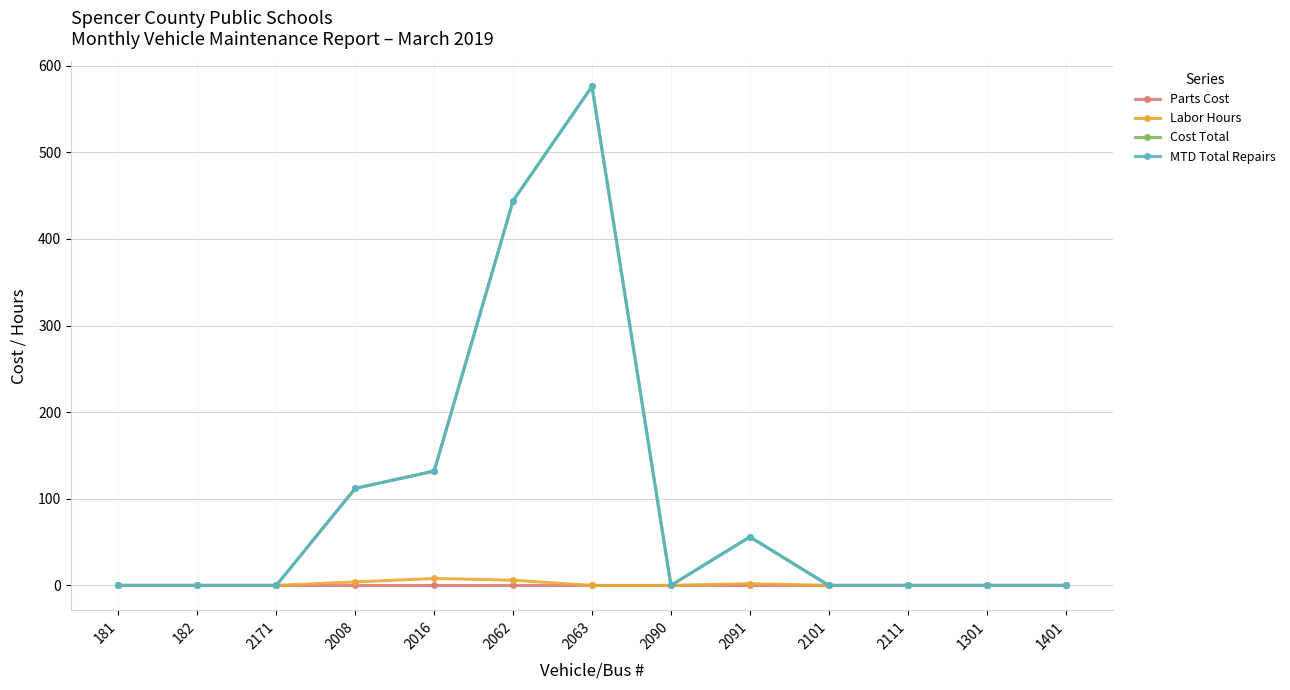

Is this an area chart (filled region under the line)?

No